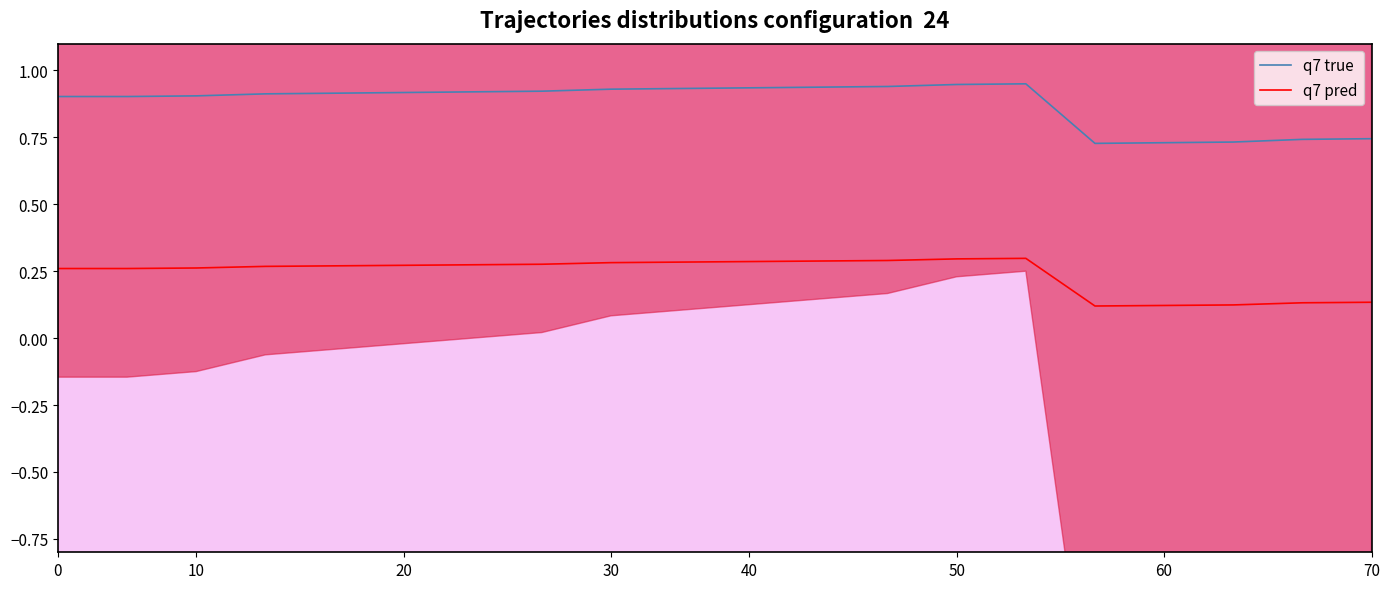

True or false: q7 true and q7 pred intersect in this chart.

False